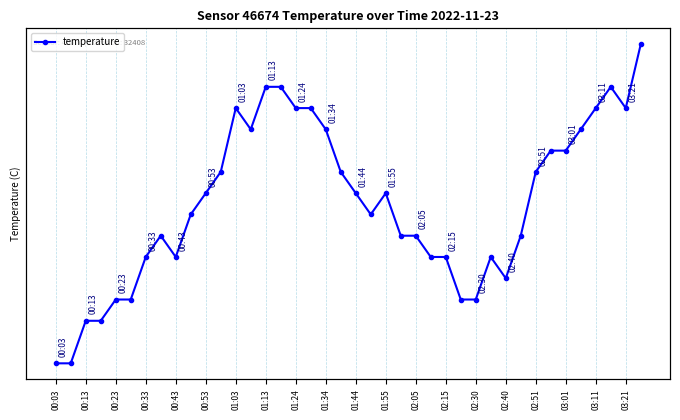

Rank the categories by value from highest to lowest.

39, 02:30, 02:40, 37, 02:05, 02:51, 03:01, 36, 38, 02:15, 03:11, 35, 33, 34, 01:55, 03:21, 32, 01:44, 20, 22, 01:34, 21, 01:13, 23, 24, 31, 01:03, 01:24, 25, 26, 29, 30, 00:43, 00:53, 27, 28, 00:23, 00:33, 00:03, 00:13